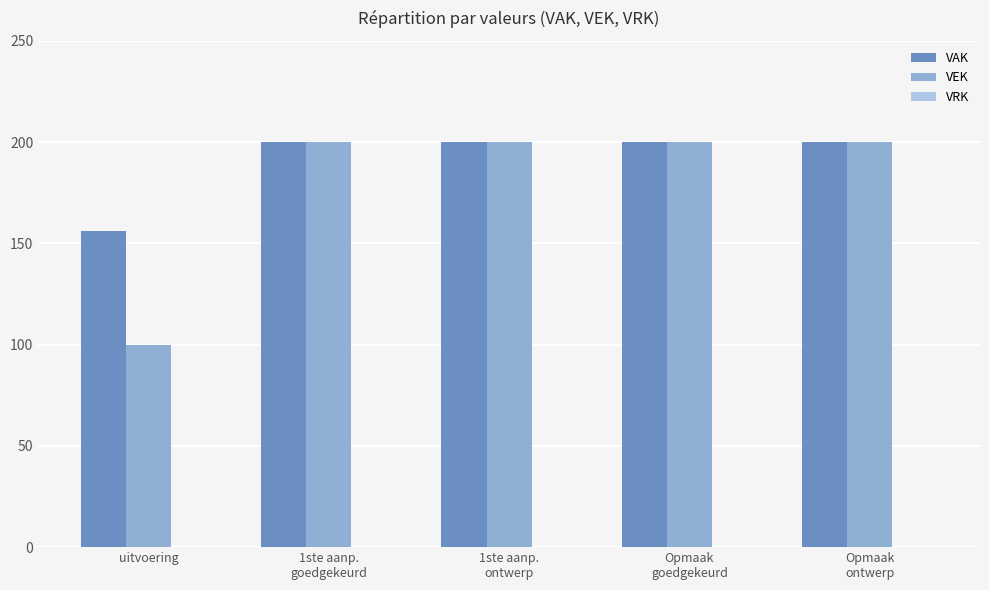

Which series has the largest total across all categories?

VAK